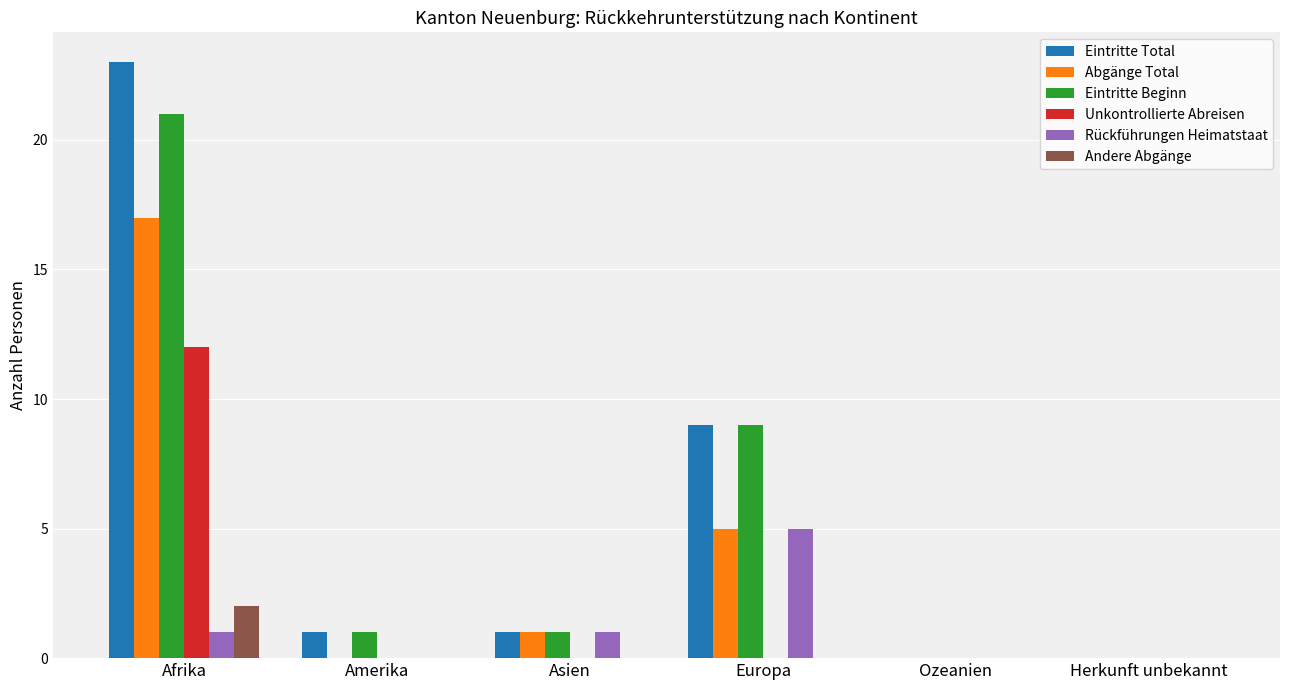

Which category has the highest value across all series?

Afrika